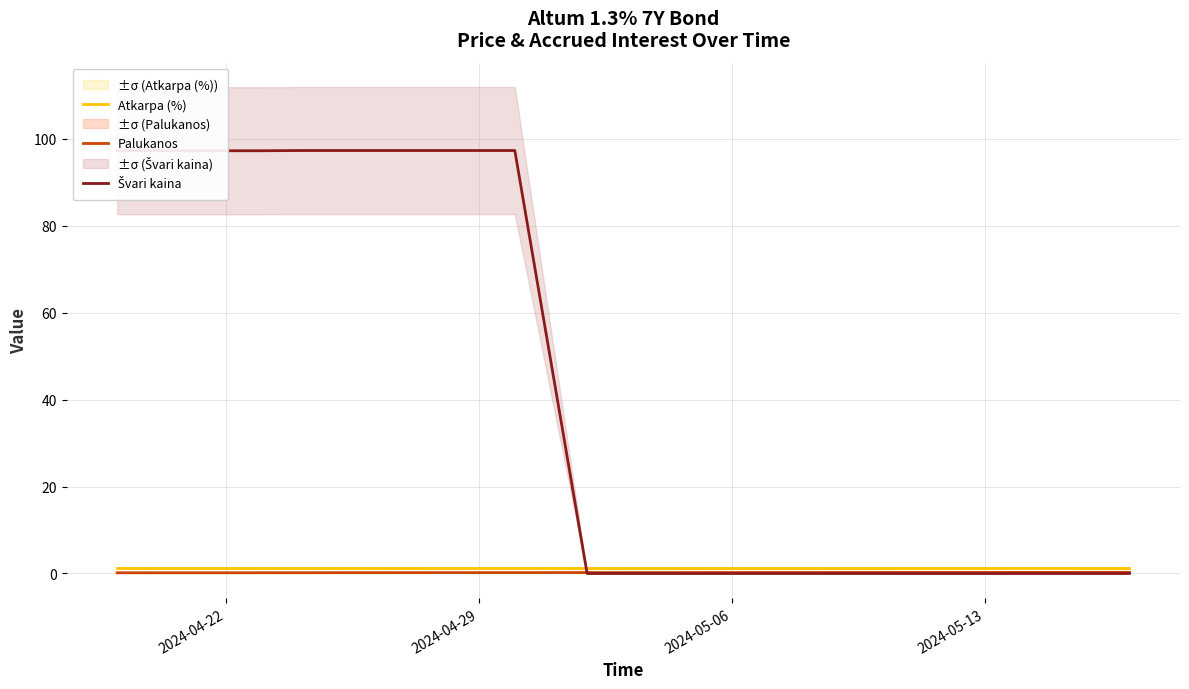

Rank the series by their maximum value, from lowest to highest.

Palukanos, Atkarpa (%), Švari kaina